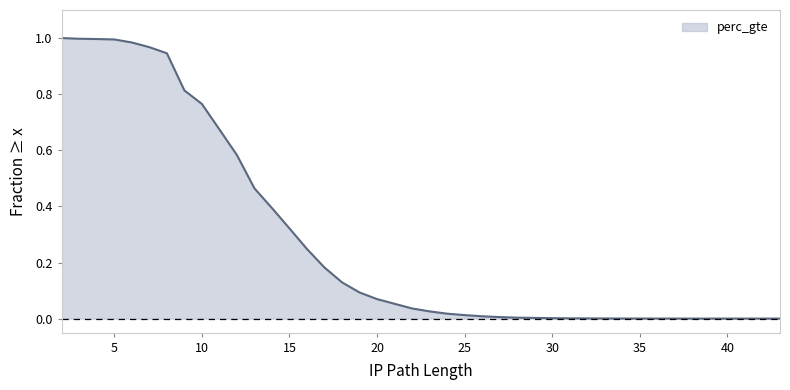

Reading left to right, what are all the values shown in this chart?

2=1.0	3=1.0	4=1.0	5=1.0	6=1.0	7=1.0	8=0.9	9=0.8	10=0.8	11=0.7	12=0.6	13=0.5	14=0.4	15=0.3	16=0.2	17=0.2	18=0.1	19=0.1	20=0.1	21=0.1	22=0.0	23=0.0	24=0.0	25=0.0	26=0.0	27=0.0	28=0.0	29=0.0	30=0.0	31=0.0	32=0.0	33=0.0	34=0.0	35=0.0	36=0.0	37=0.0	39=0.0	40=0.0	43=0.0